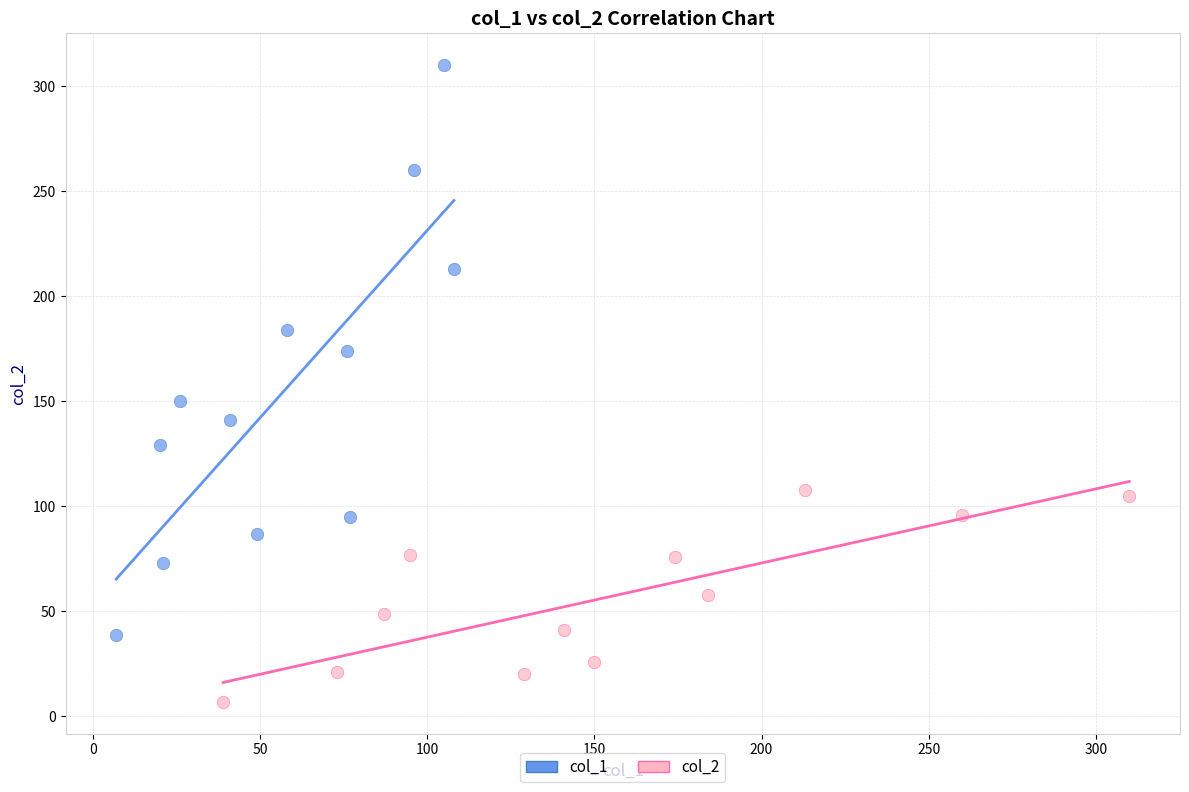

Which series has the widest spread of Y values?

col_1